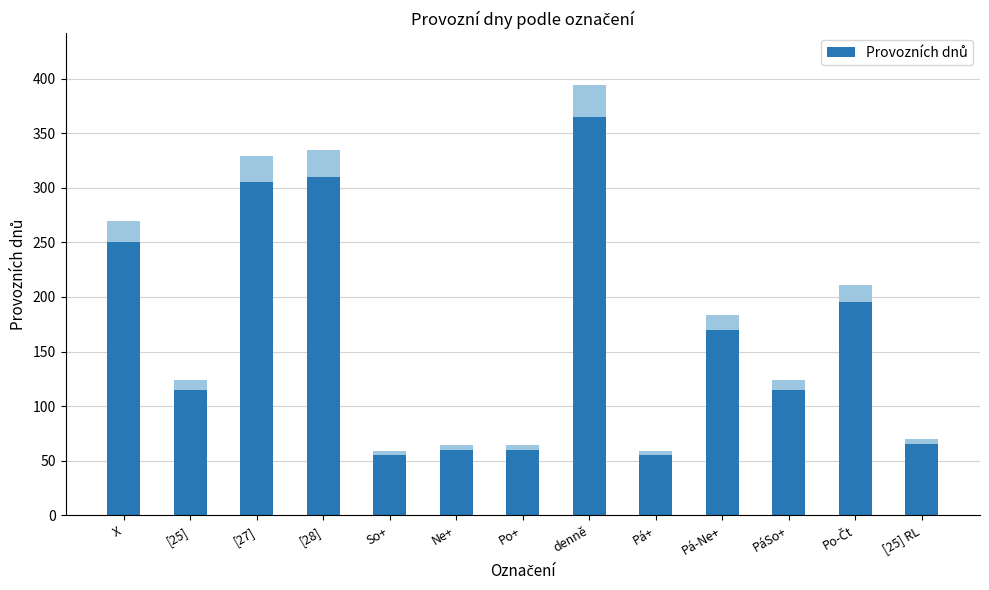

What is the value of the 1st bar from the left?

250